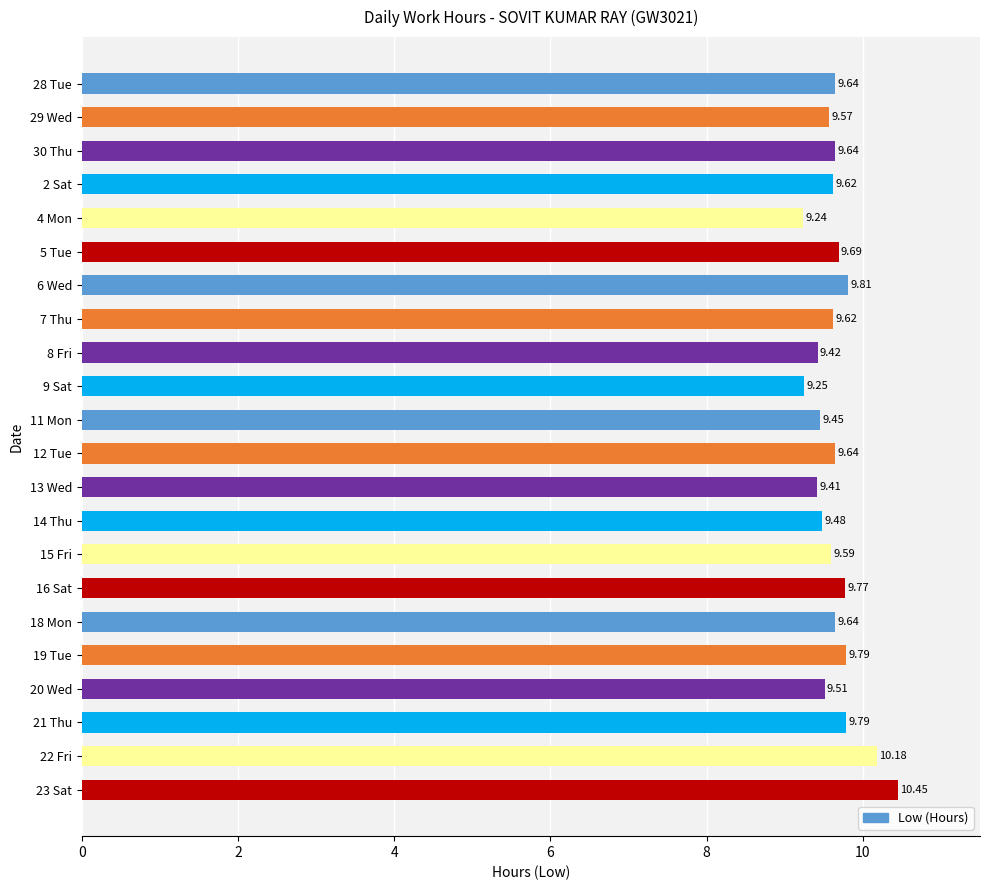

Approximately how many times larger is the value at 28 Tue compared to 2 Sat?

1.0